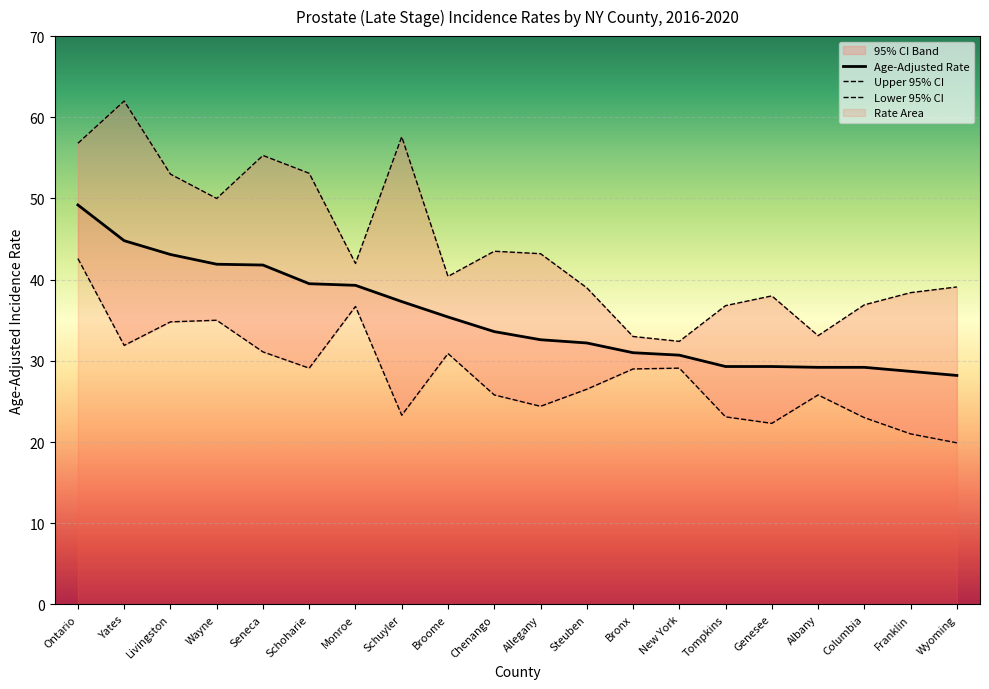

What is the maximum value for Age-Adjusted Rate?

49.2